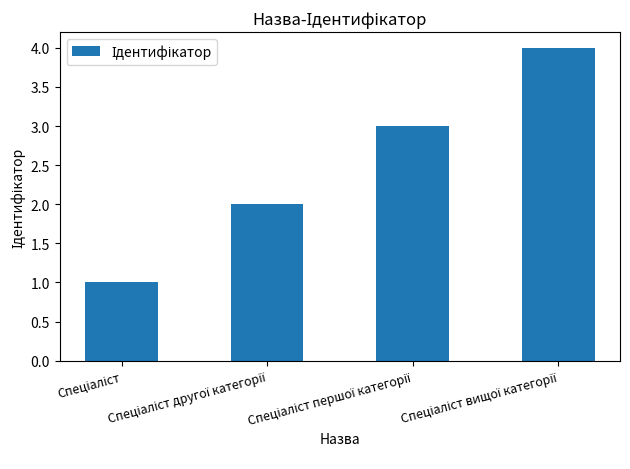

Does the chart contain stacked bars?

No